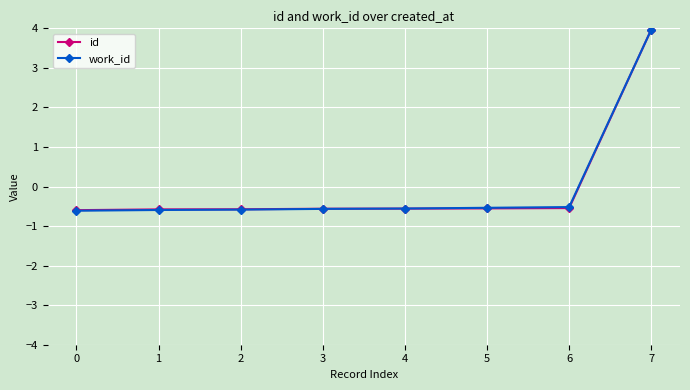

How many data points in work_id are less than 0?

7